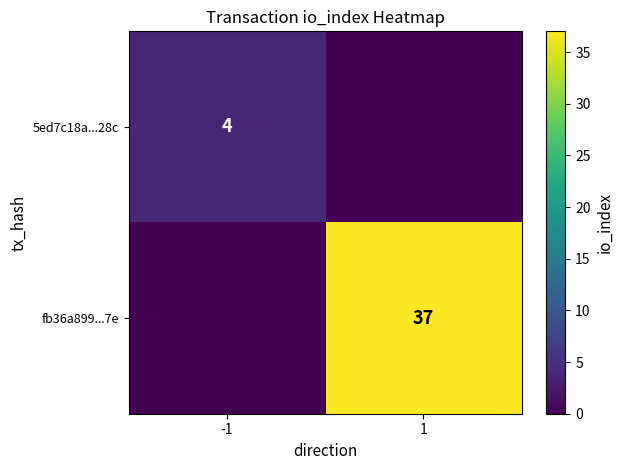

Is it true that 5ed7c18a...28c equals 4 at -1?

True